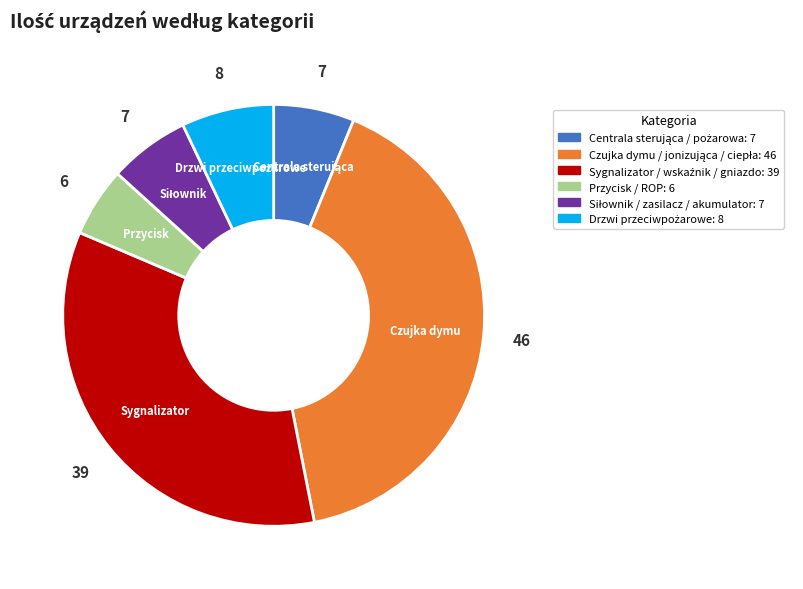

Is there any slice that represents more than half of the pie?

No